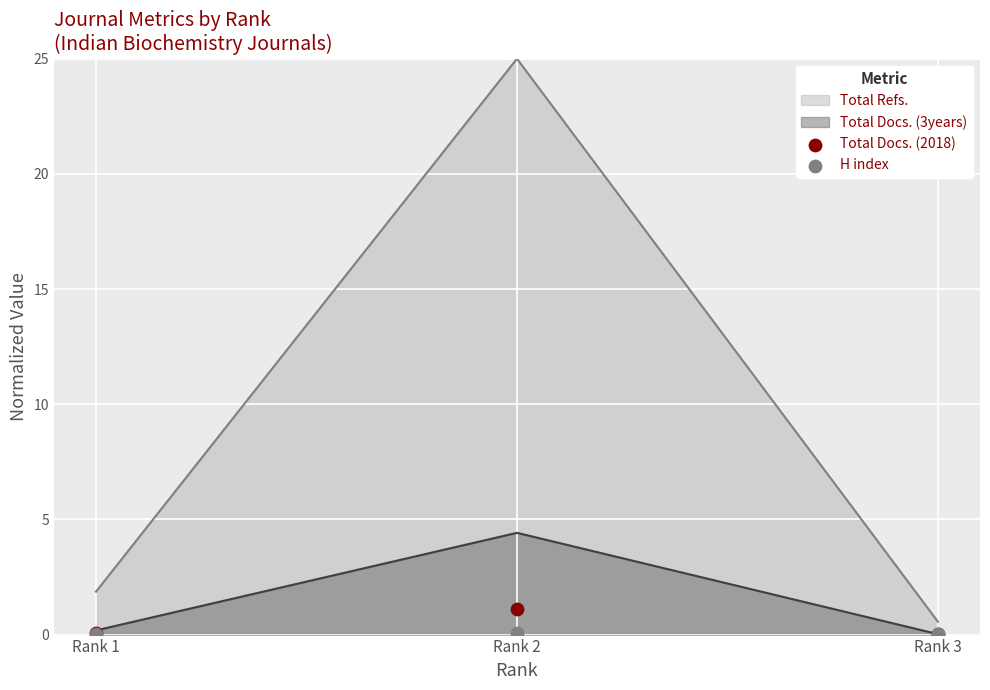

Is it true that Total Refs. equals 39.7 at Rank 2?

False